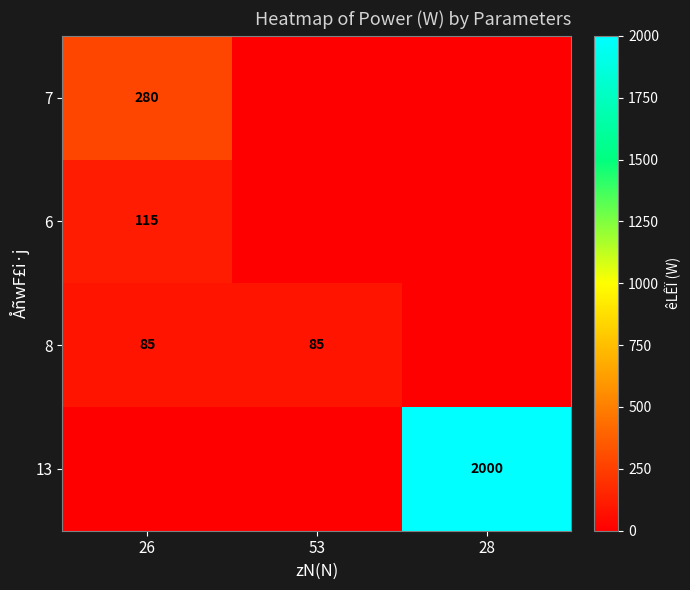

The 6 series shows 115 at 26. True or false?

True